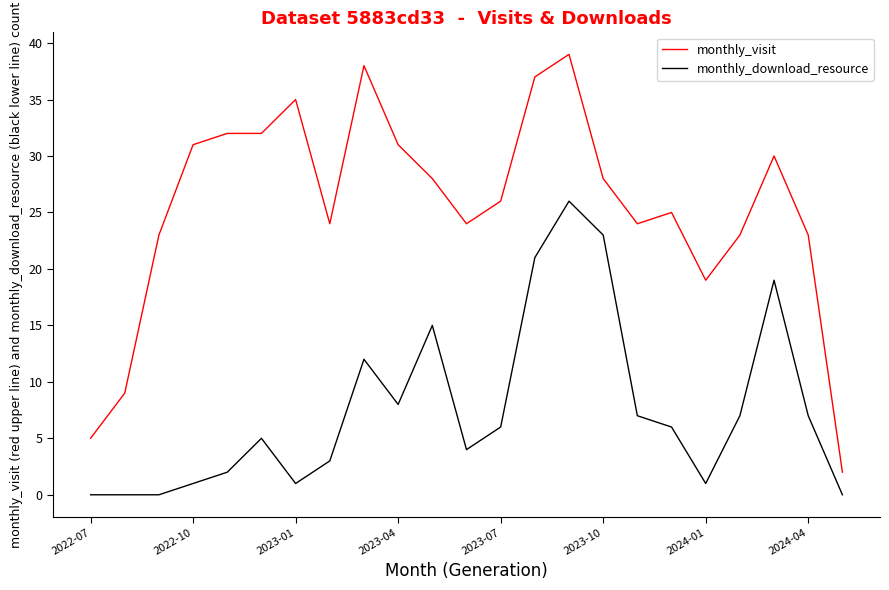

True or false: monthly_visit and monthly_download_resource cross at least once.

False